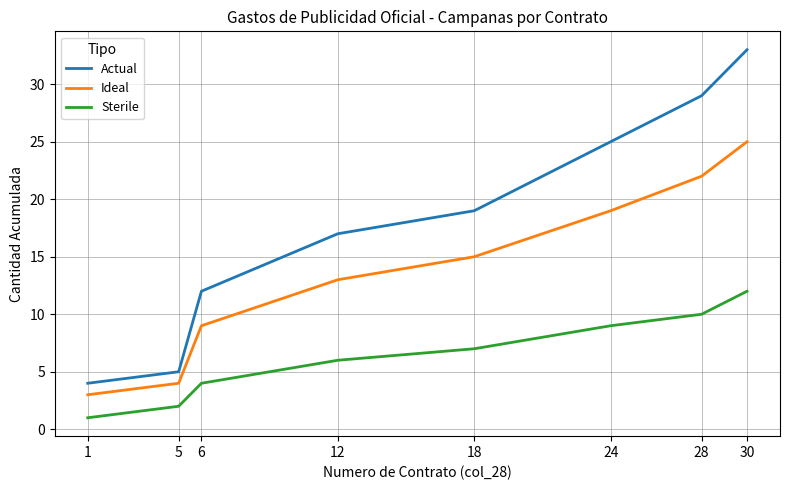

Does the chart display data point markers on the line(s)?

No